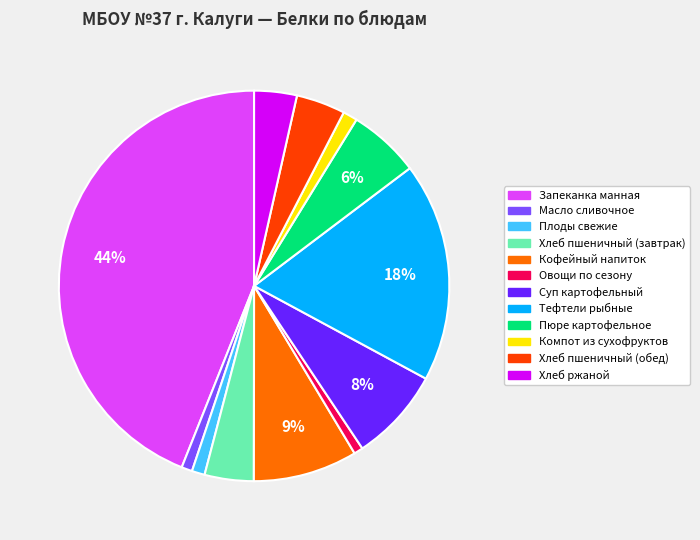

What is the largest slice in the pie chart?

Запеканка манная